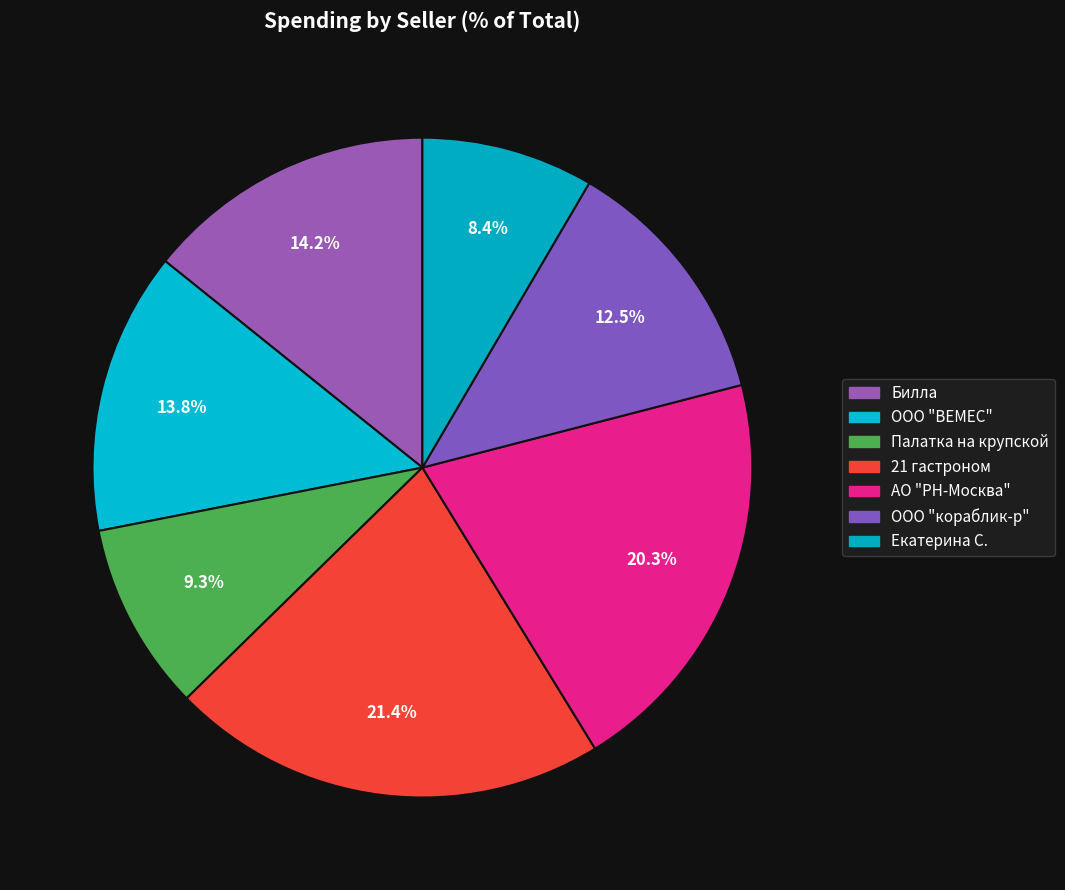

Count the number of slices in the pie.

7